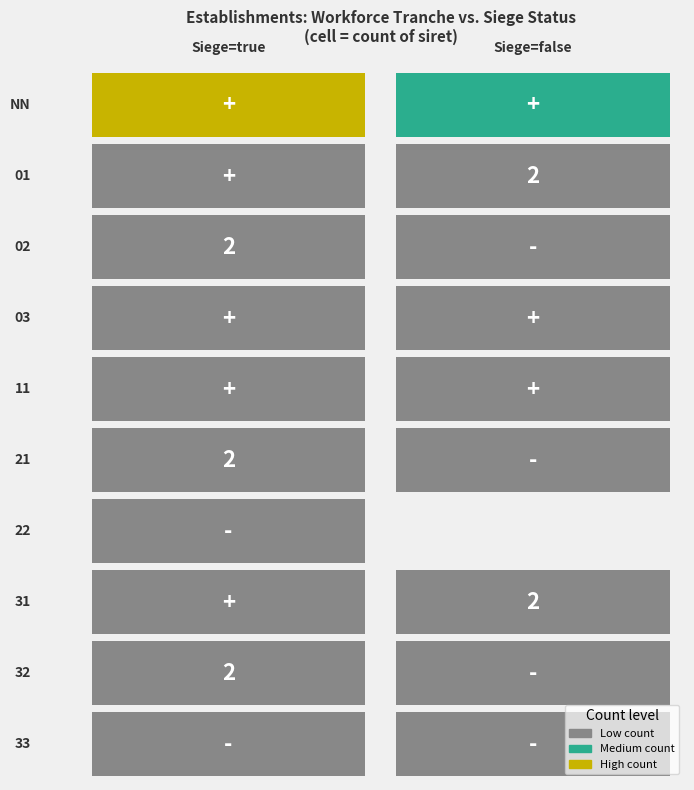

Which series has the largest total across all categories?

true_NN